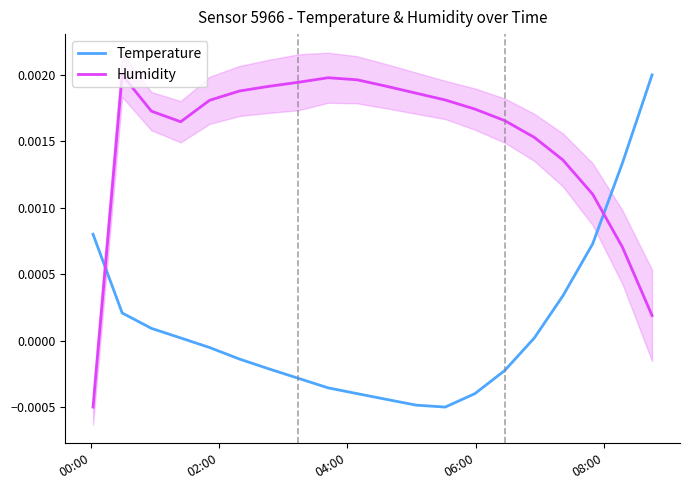

Which series ends up on top after the final intersection of Temperature and Humidity?

Temperature